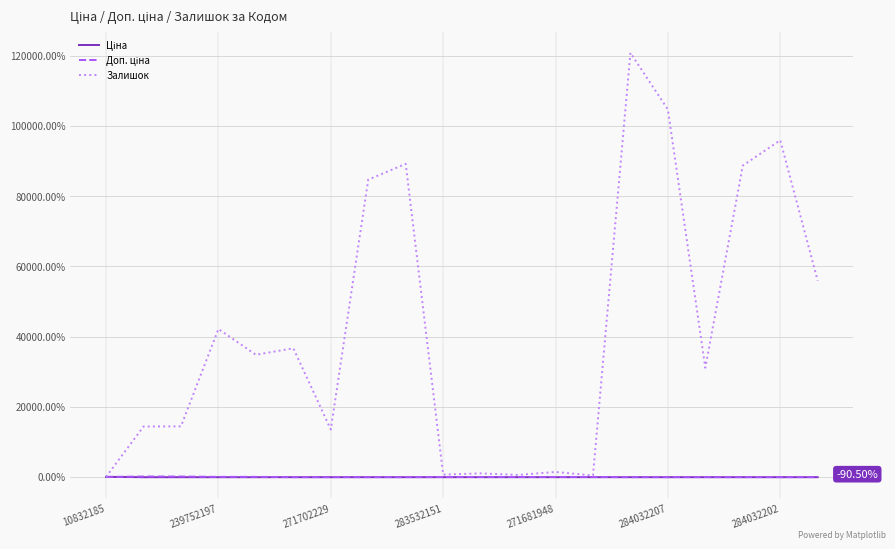

Which series has the largest total across all categories?

Залишок